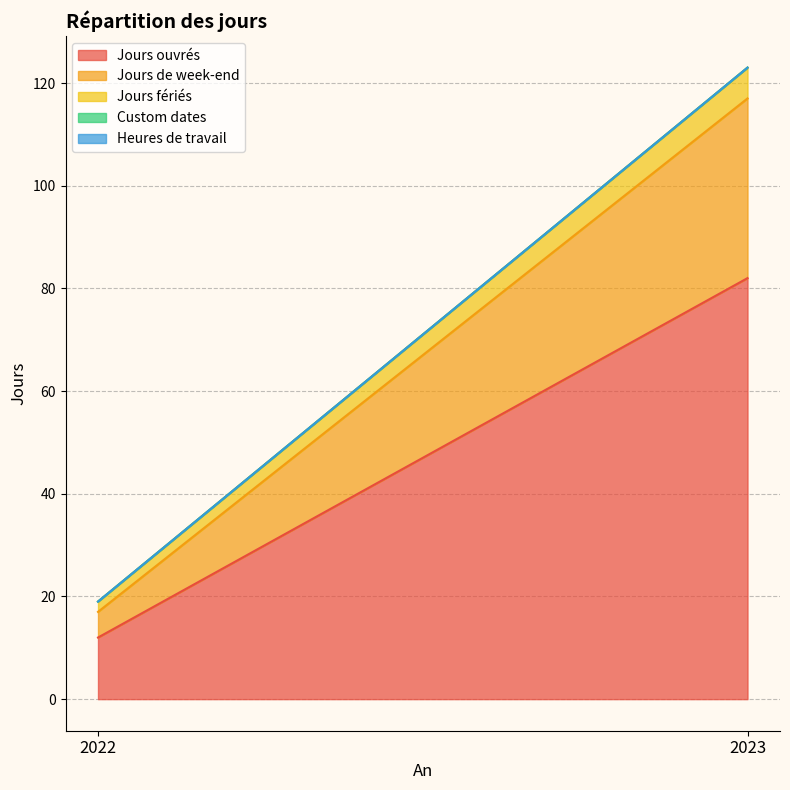

Which has a higher value, 2023 or 2022?

2023